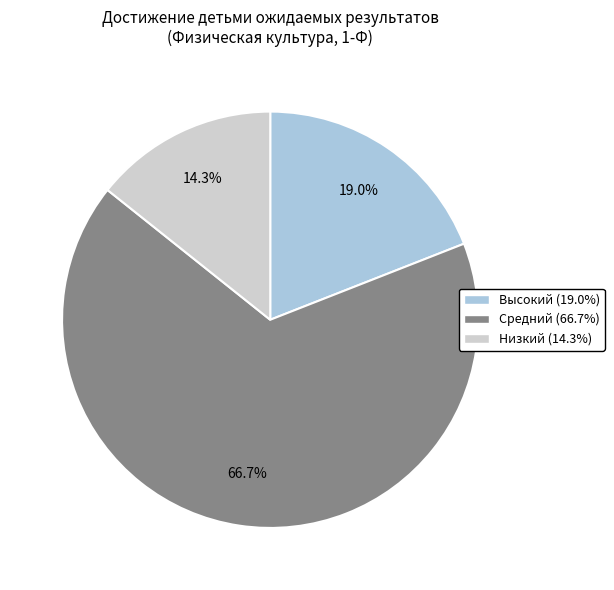

Approximately how many times larger is the value at Низкий compared to Средний?

0.2